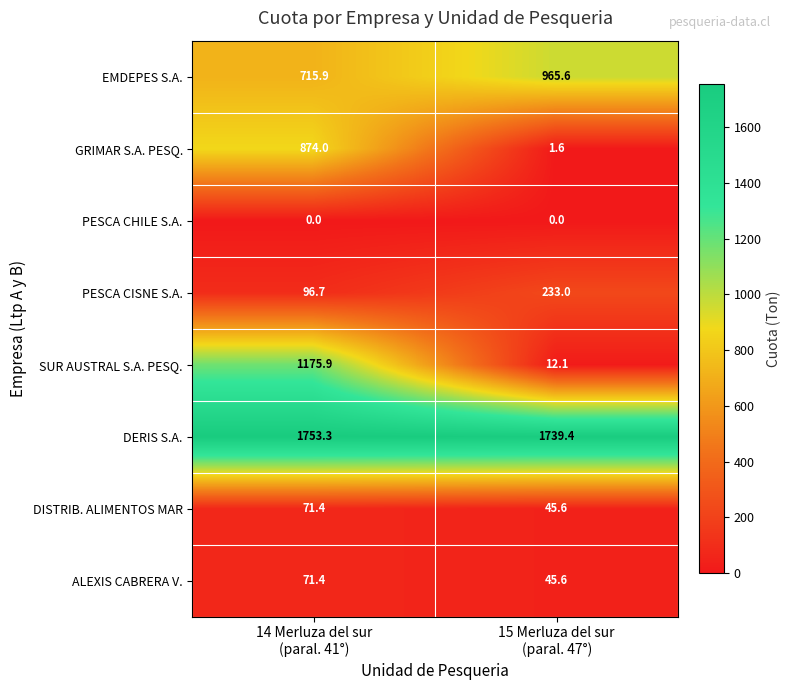

Count the number of categories in the chart.

2